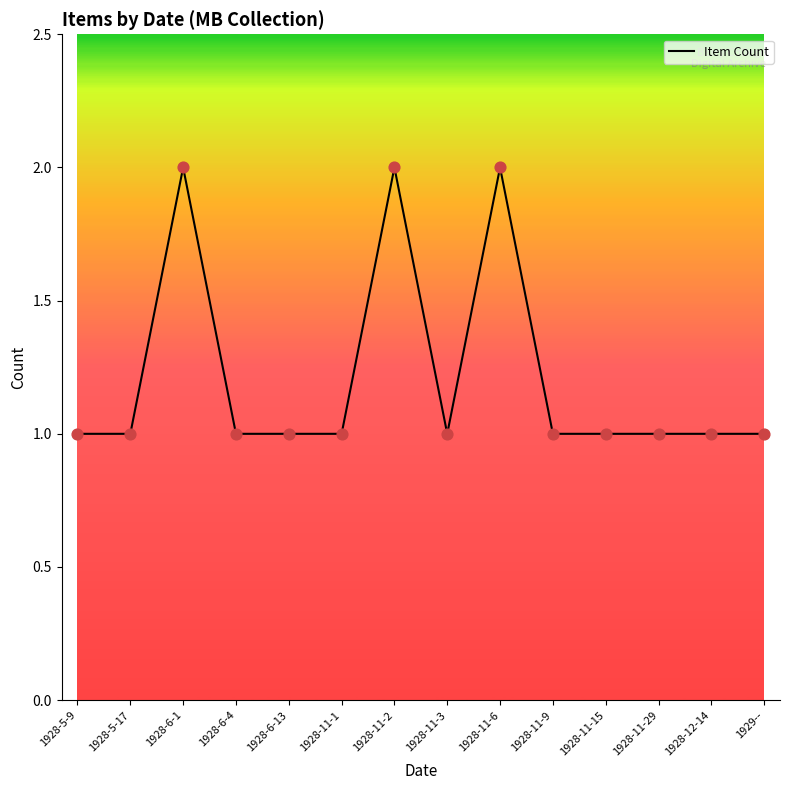

Approximately how many times larger is the value at 1928-11-1 compared to 1928-11-3?

1.0